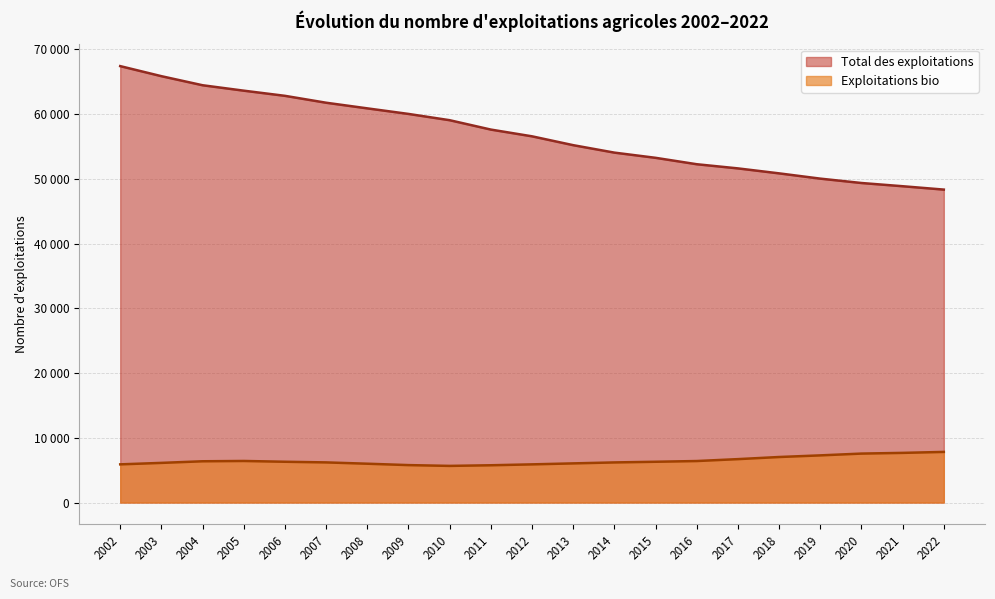

True or false: Exploitations bio and Total des exploitations cross at least once.

False